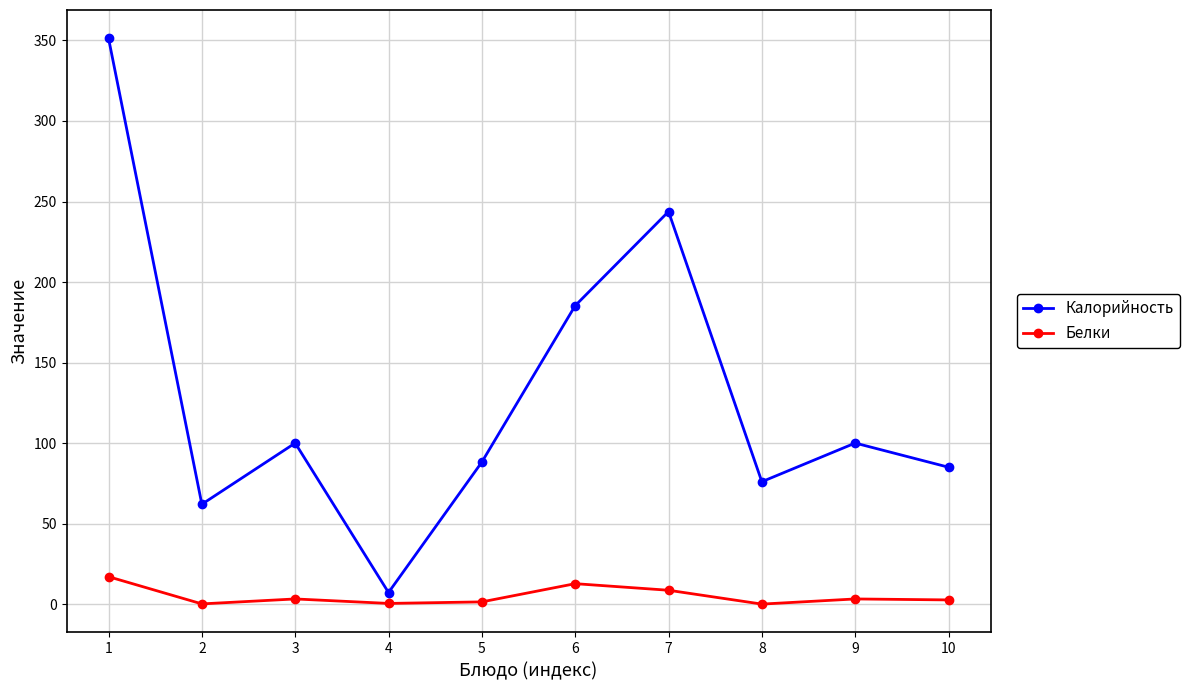

Rank the series by their average value, from lowest to highest.

Белки, Калорийность